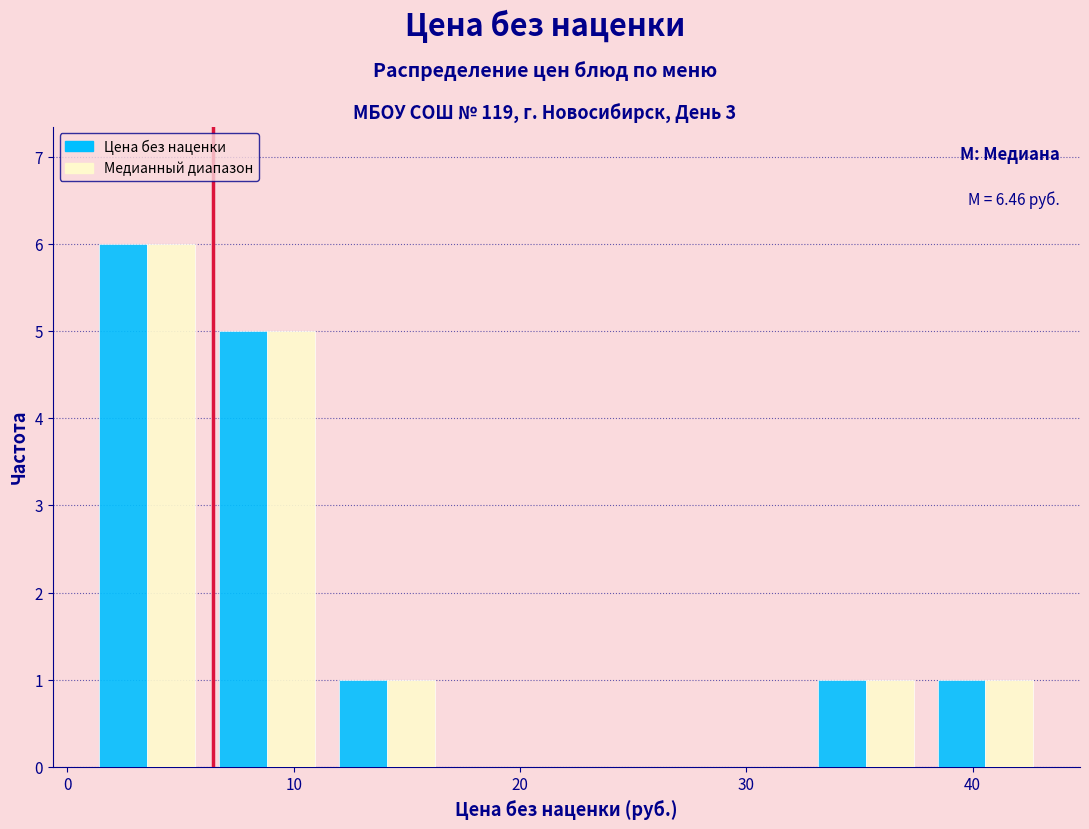

In the Медианный диапазон series, which range on the x-axis has the tallest bar?

1 to 6